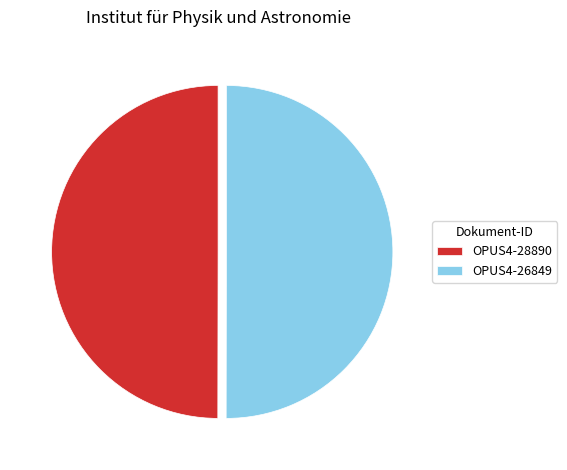

How many segments does this pie chart have?

2